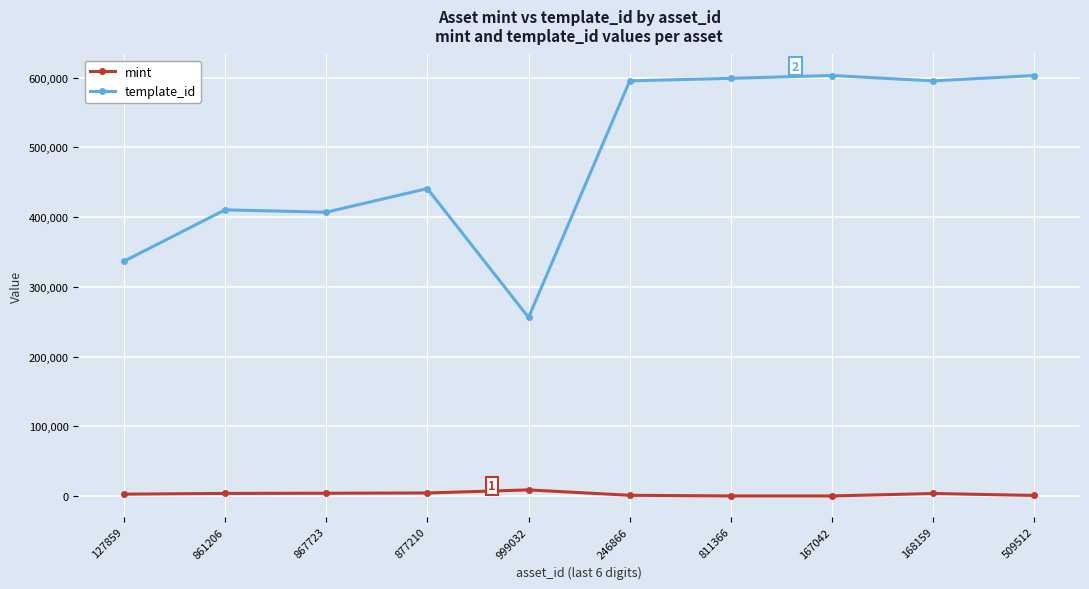

What is the lowest value of the template_id series?

256179